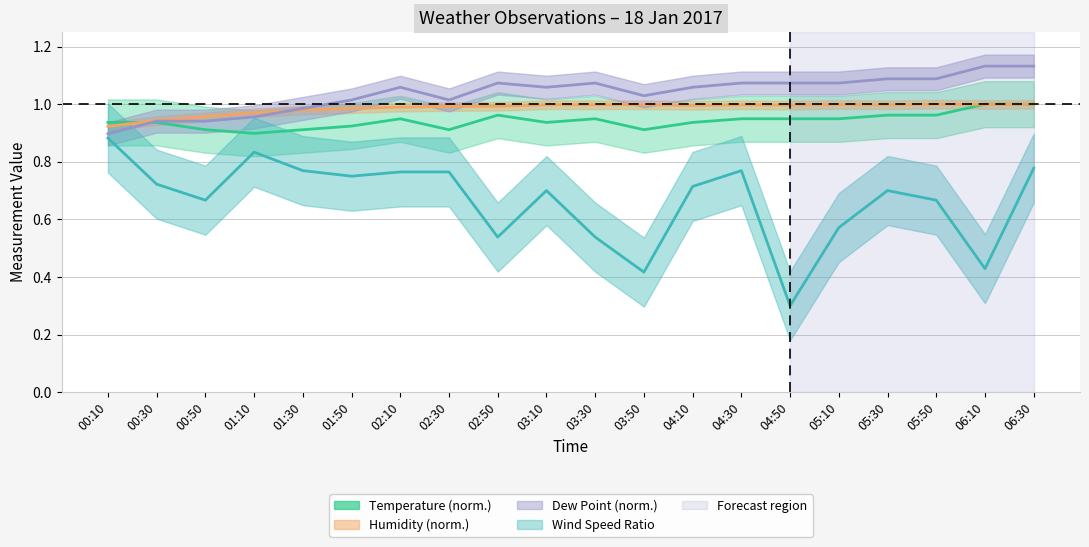

What is the difference between the Humidity values at 03:50 and 00:10?

0.1